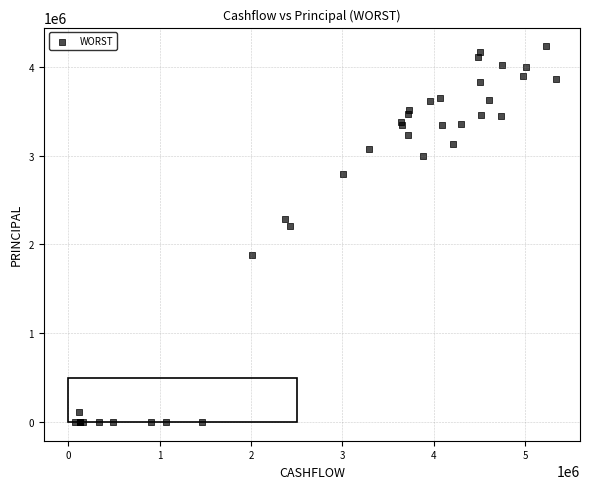

What Y value in the scatter plot is closest to 2115385?

2203648.3